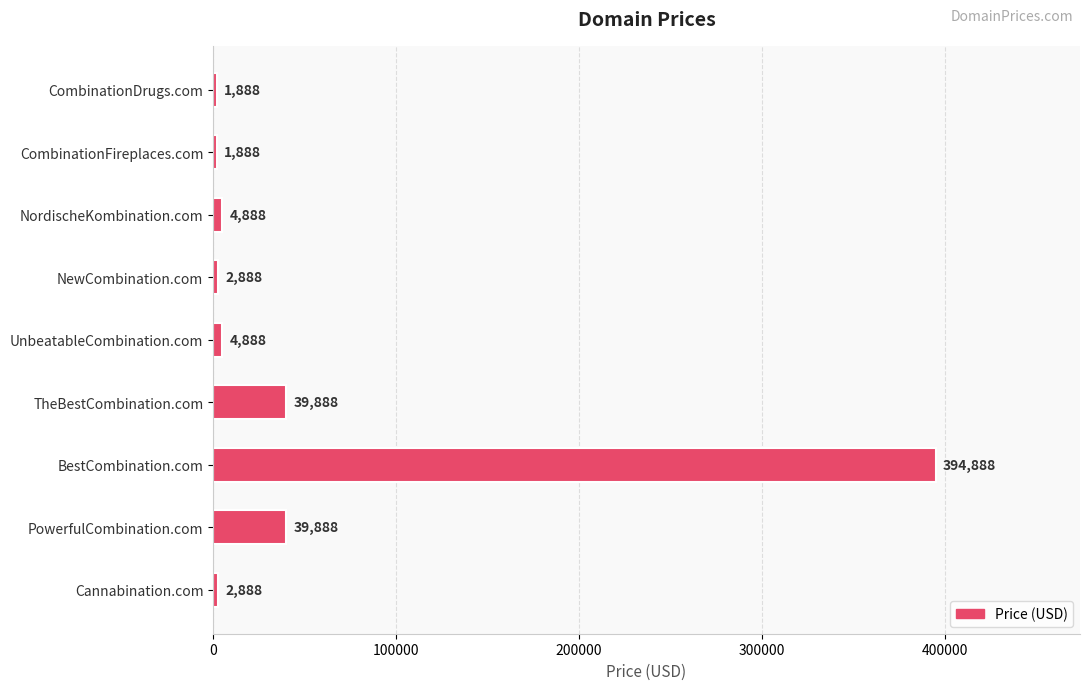

How many categories are shown in the chart?

9